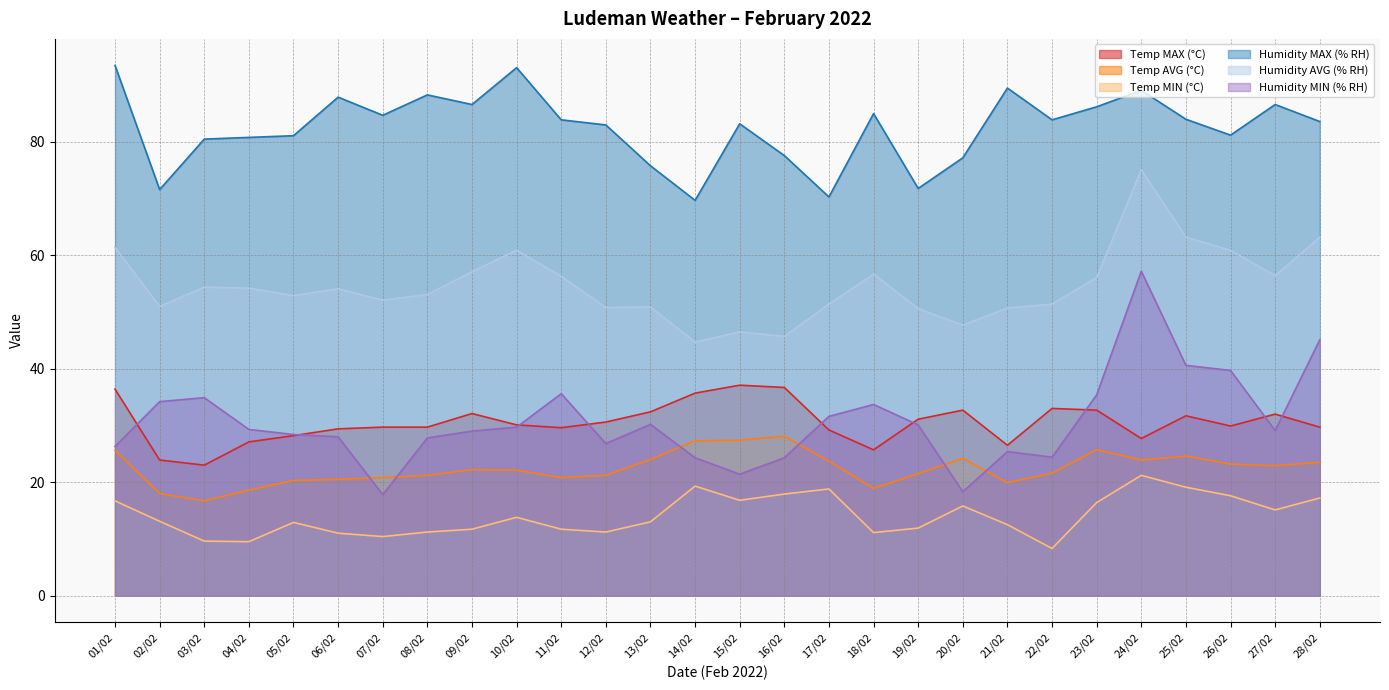

Where is Temp MIN (°C) nearest to the value 14?

10/02